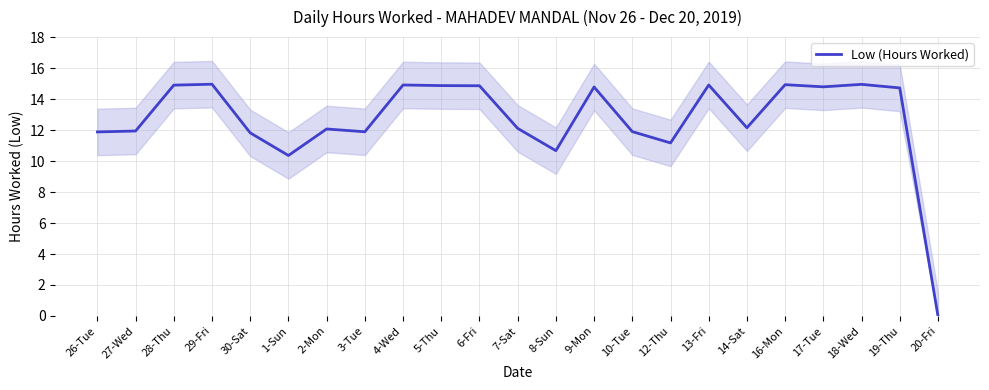

How many lines are shown in the chart?

1